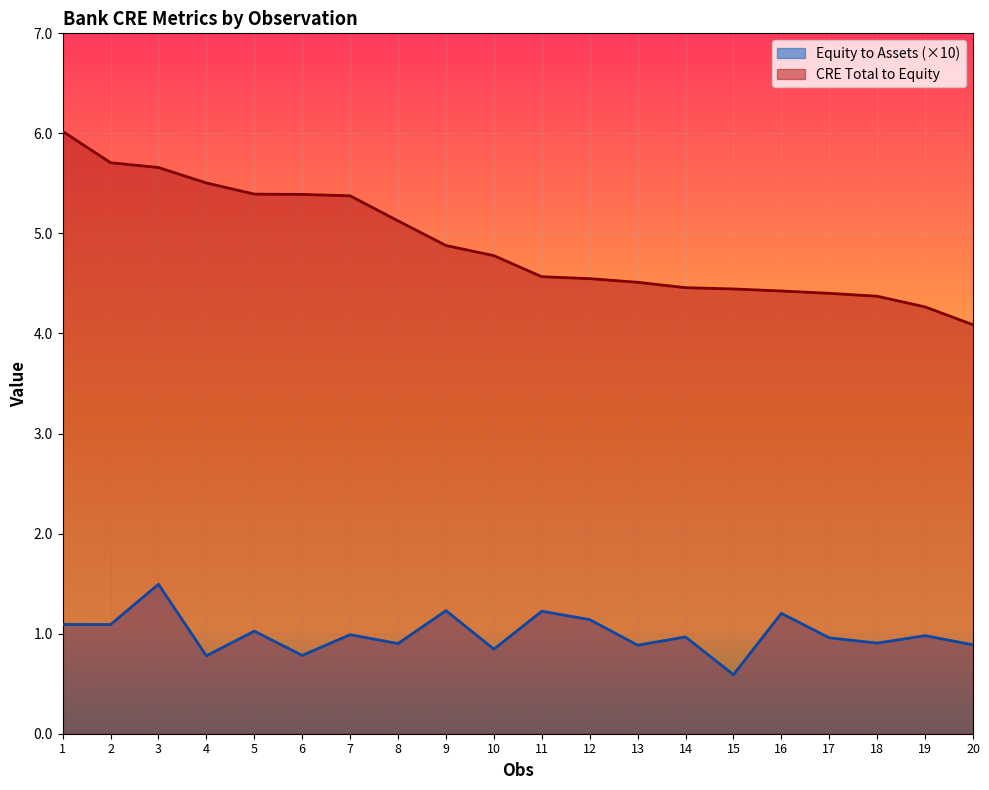

What is the difference between the second highest and minimum values in the Equity to Assets series?

0.6